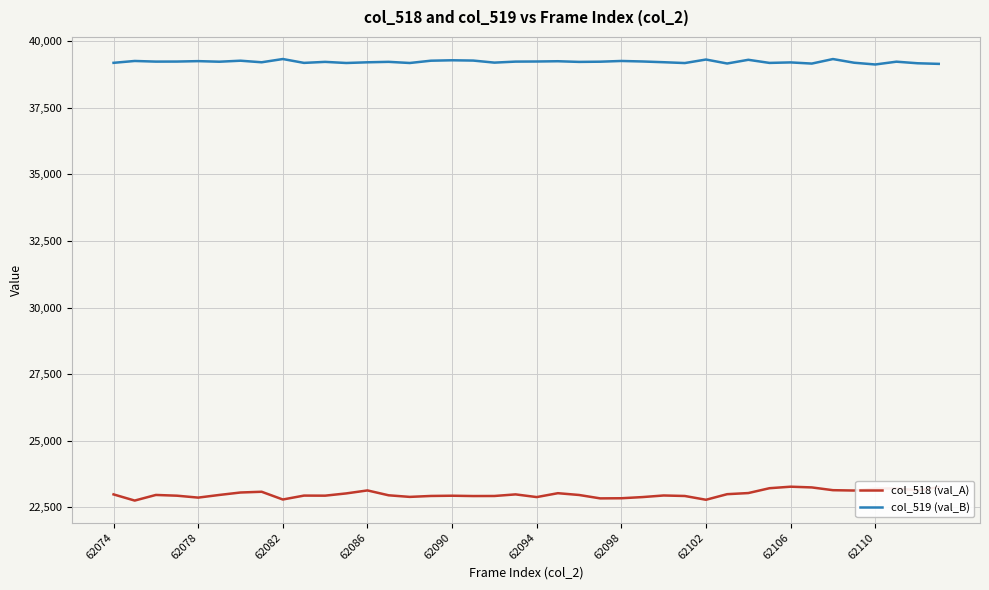

What is the maximum value for col_519 (val_B)?

39336